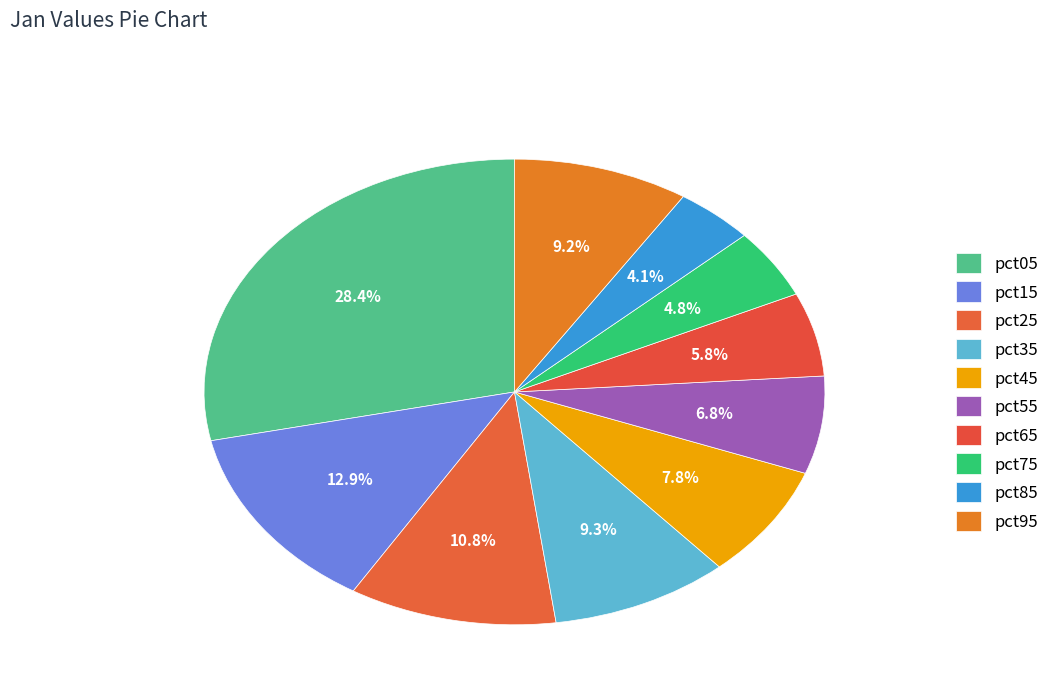

What is the smallest slice in the pie chart?

pct85